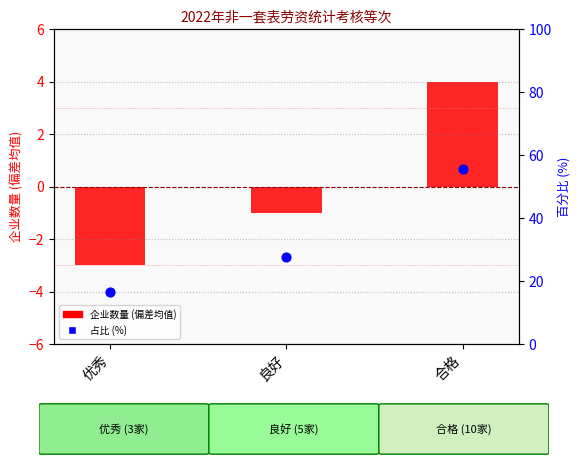

Which series contains the highest Y value?

占比百分比